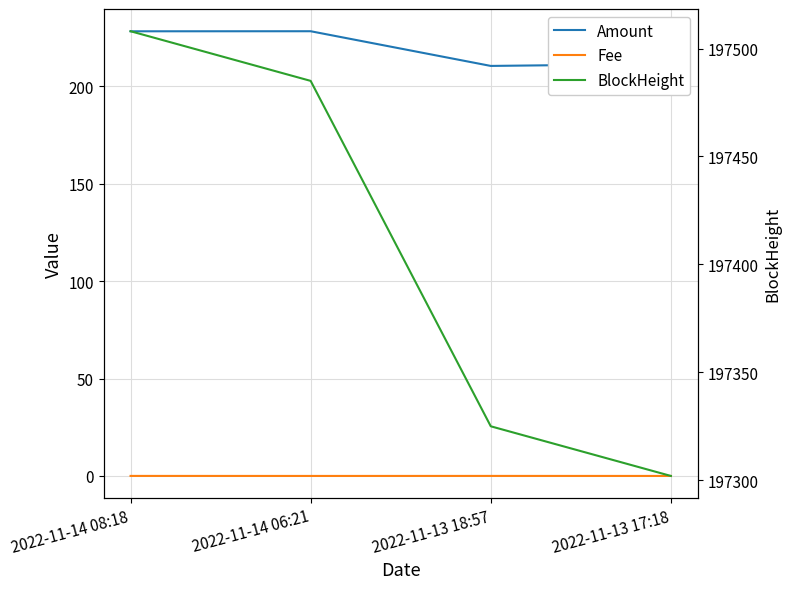

What are all the series names shown in the legend?

Amount, Fee, BlockHeight